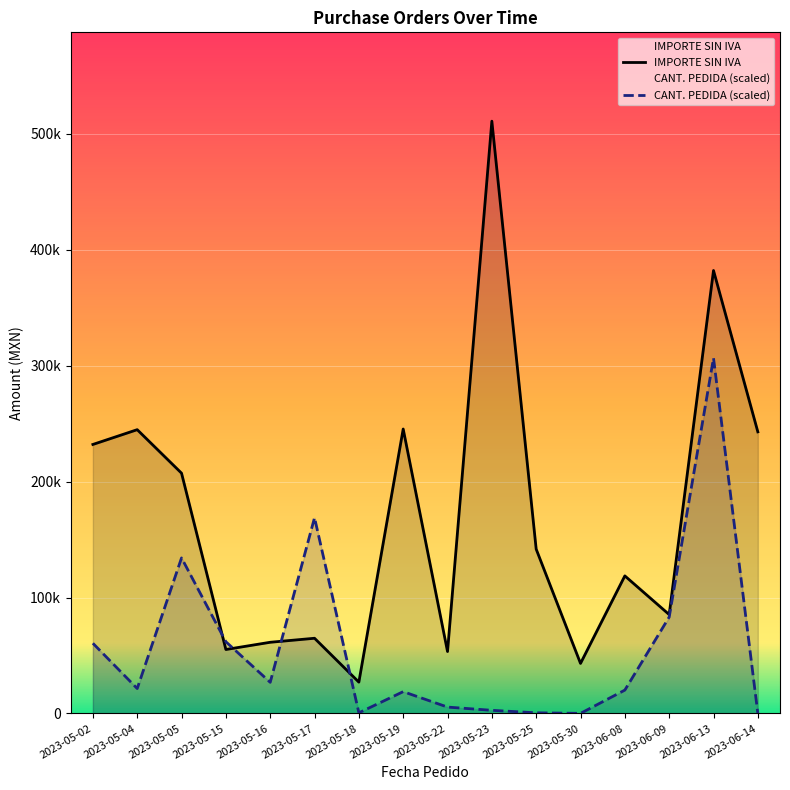

What is the label of the 6th point from the right?

2023-05-25